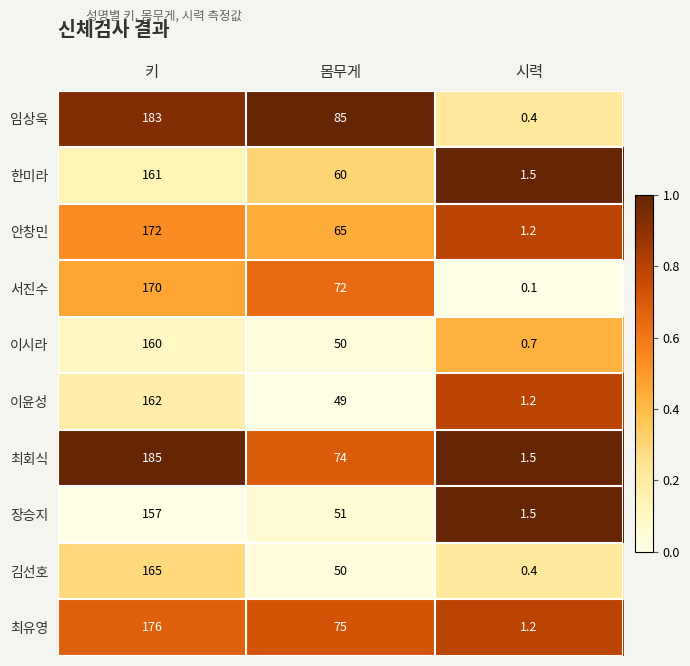

Which category has the lowest value across all series?

시력